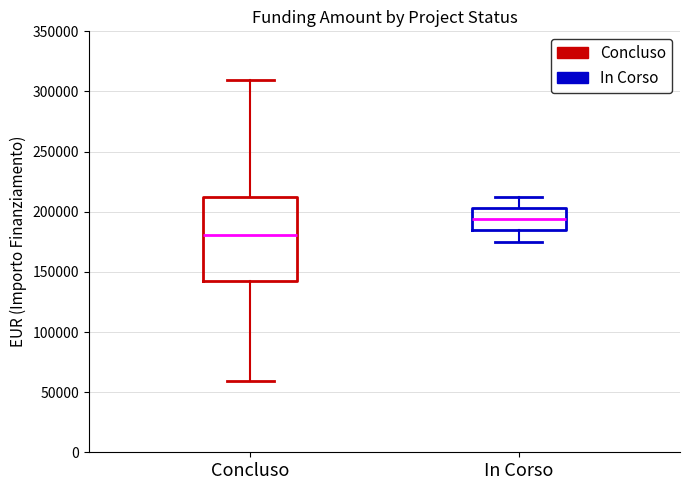

Where does the upper whisker of the box for Concluso end on the y-axis? The values are not printed on the chart, so give them approximately, as read against the axis.

310000